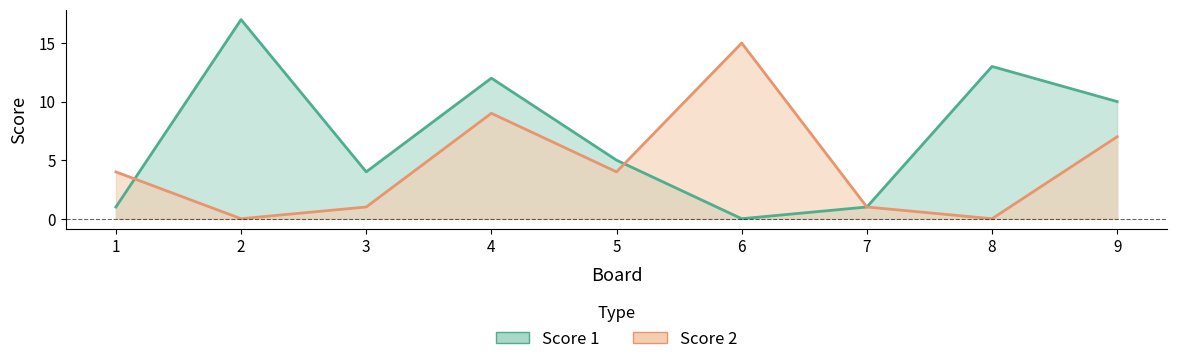

True or false: Score 1 has more than 0 points higher than both neighbors.

True